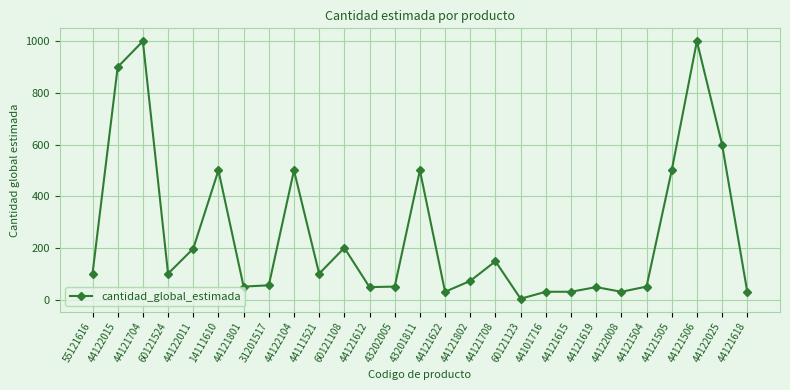

Where is the first local maximum?

44121704